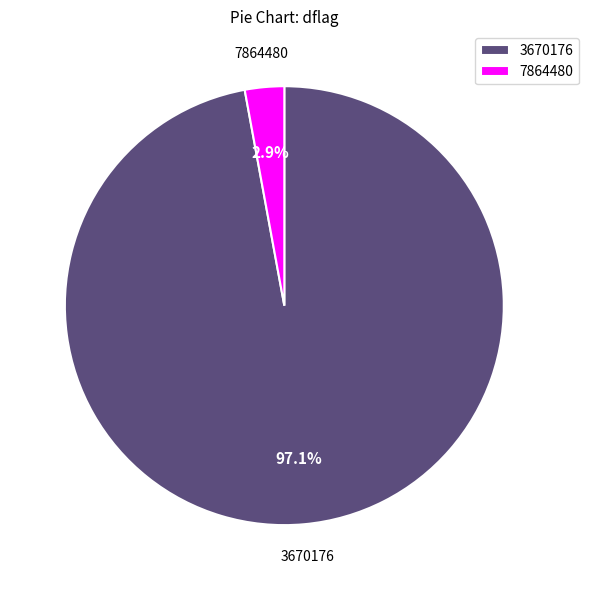

Does any single category account for the majority?

Yes